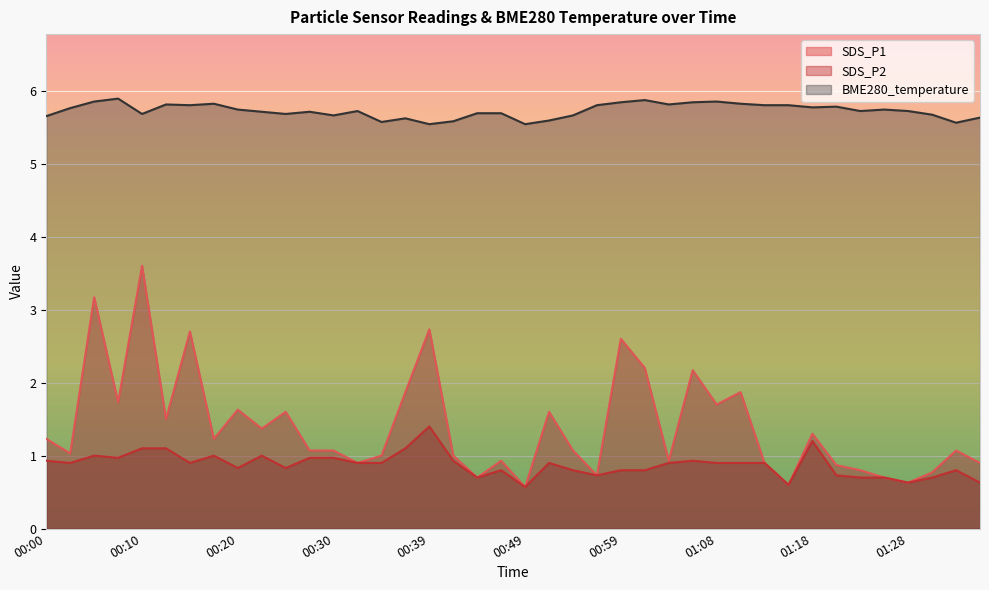

Which has a higher value, 01:01 or 01:25?

01:01